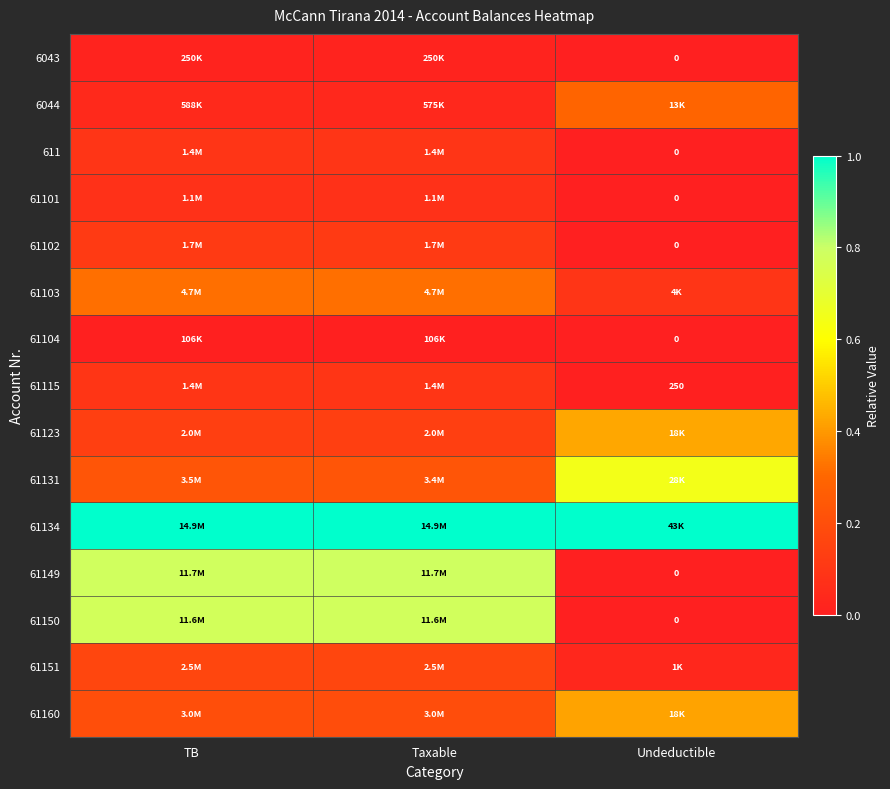

Rank the categories by 61131 value from lowest to highest.

Taxable, TB, Undeductible